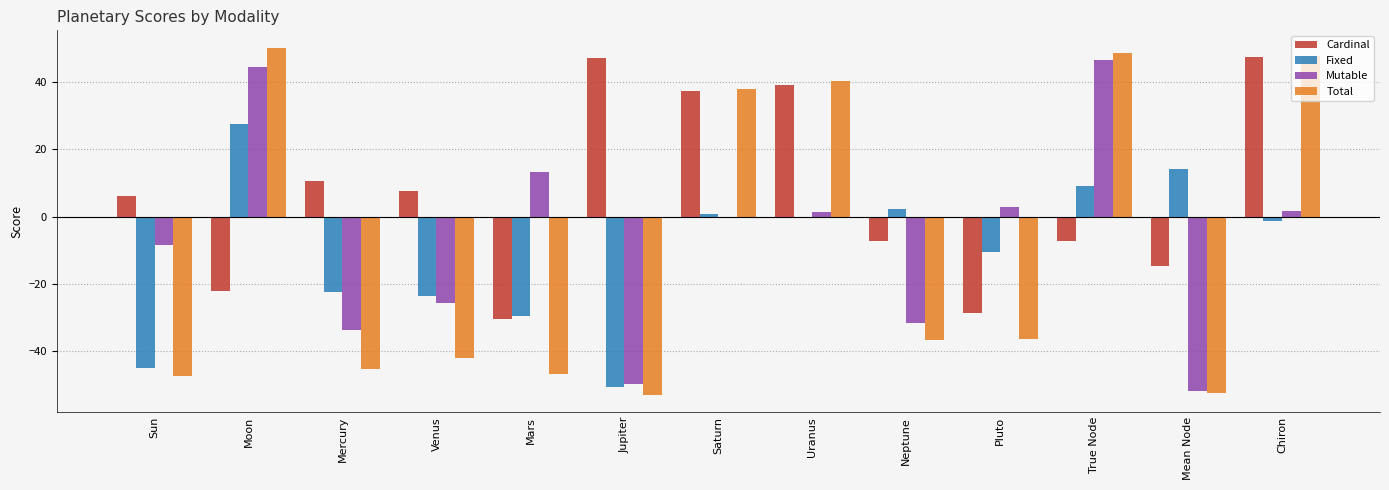

Which series changed the most between Moon and Neptune?

Total